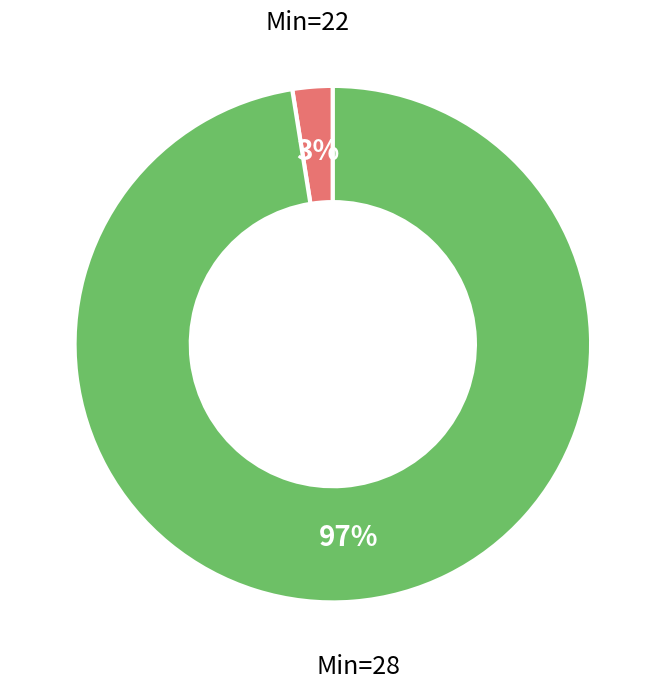

To the nearest percent, what is the average slice percentage?

50%